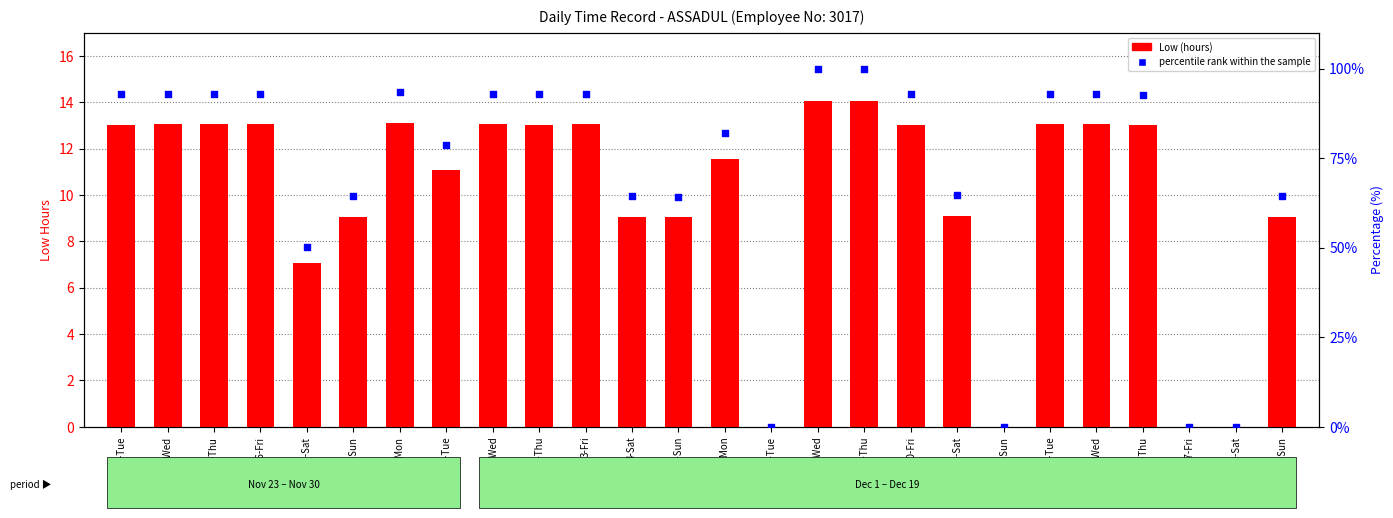

What are all the series names shown in the legend?

Low (hours), percentile rank within the sample